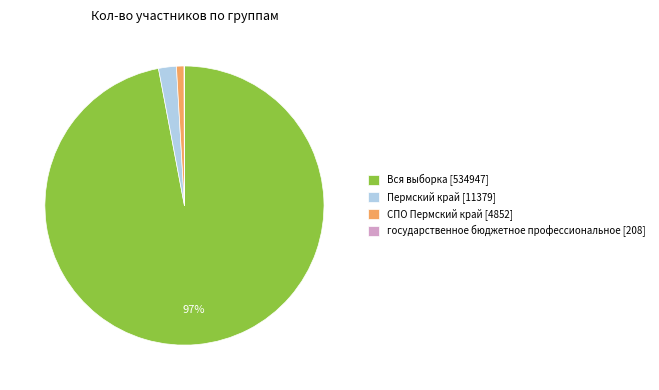

Is it true that Вся выборка [534947] is 92% of the pie?

False